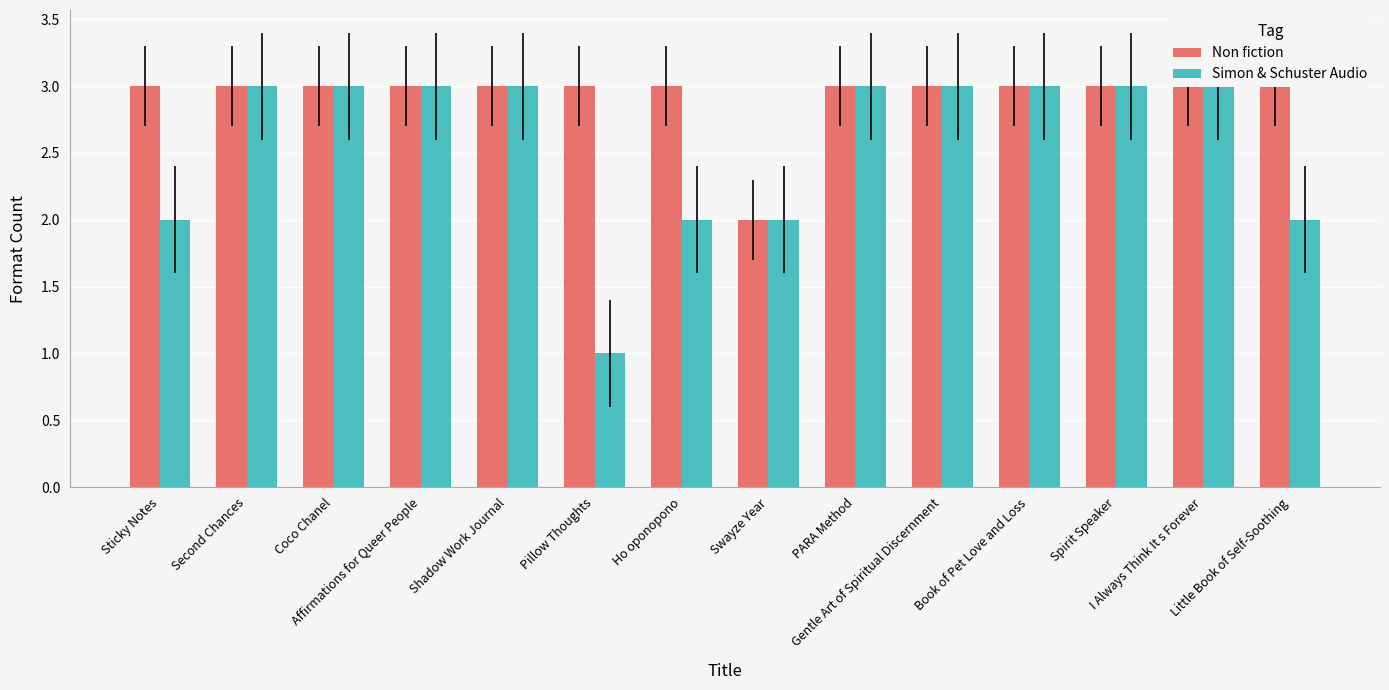

What is the minimum value for Non fiction?

2